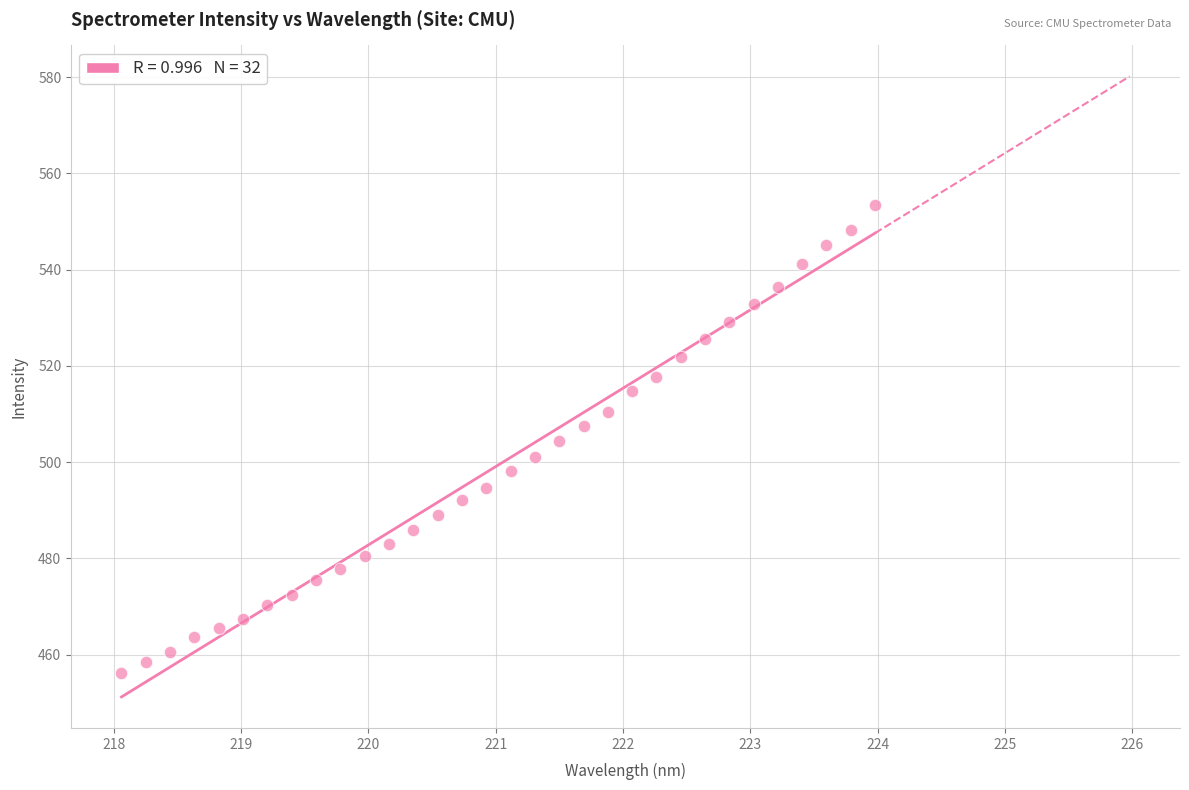

What is the range of X values (max minus min)?

5.9